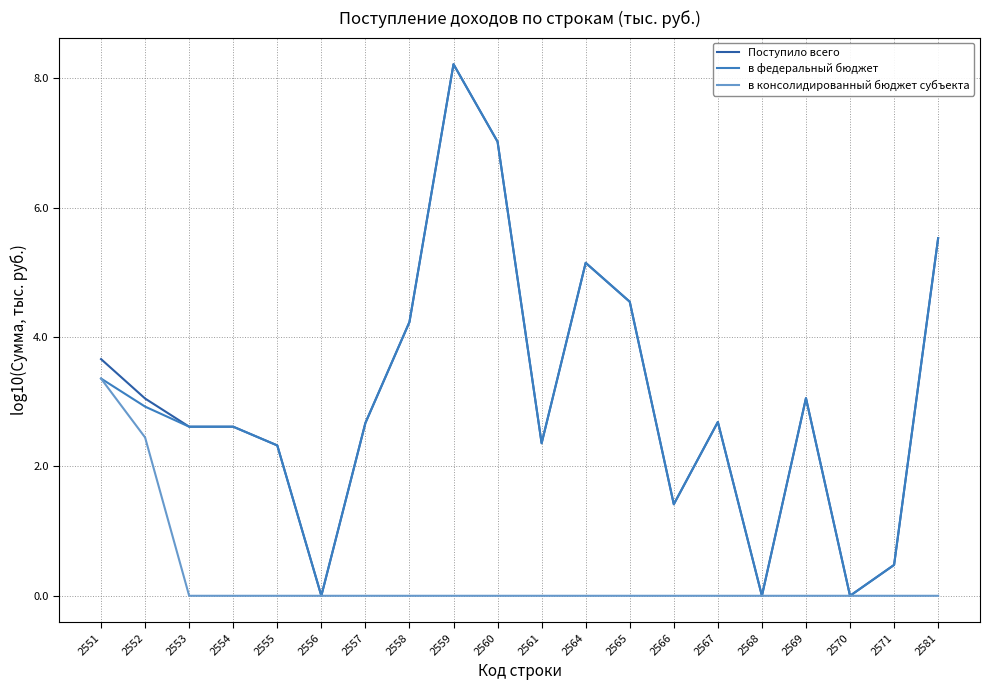

What is the maximum value shown in the chart?

8.2